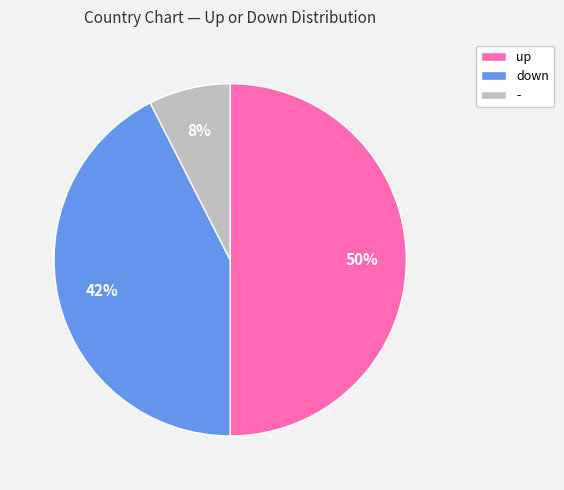

The up slice represents 50% of the pie. True or false?

True